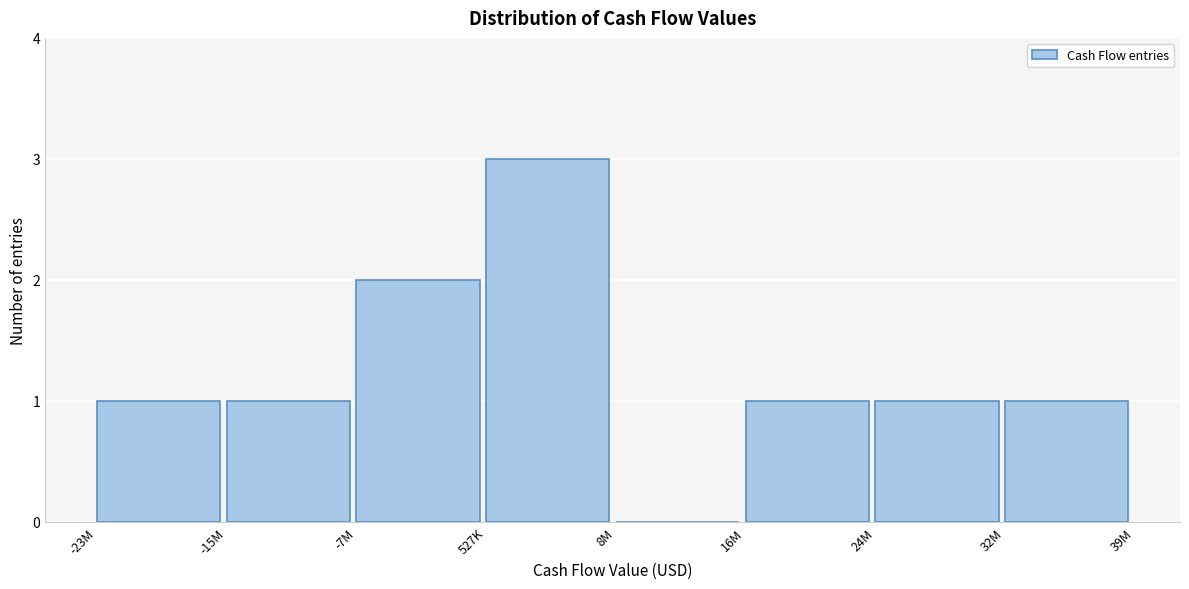

Reading left to right, list all the values displayed in this chart.

-23M=1	-15M=1	-7M=2	527K=3	8M=0	16M=1	24M=1	32M=1